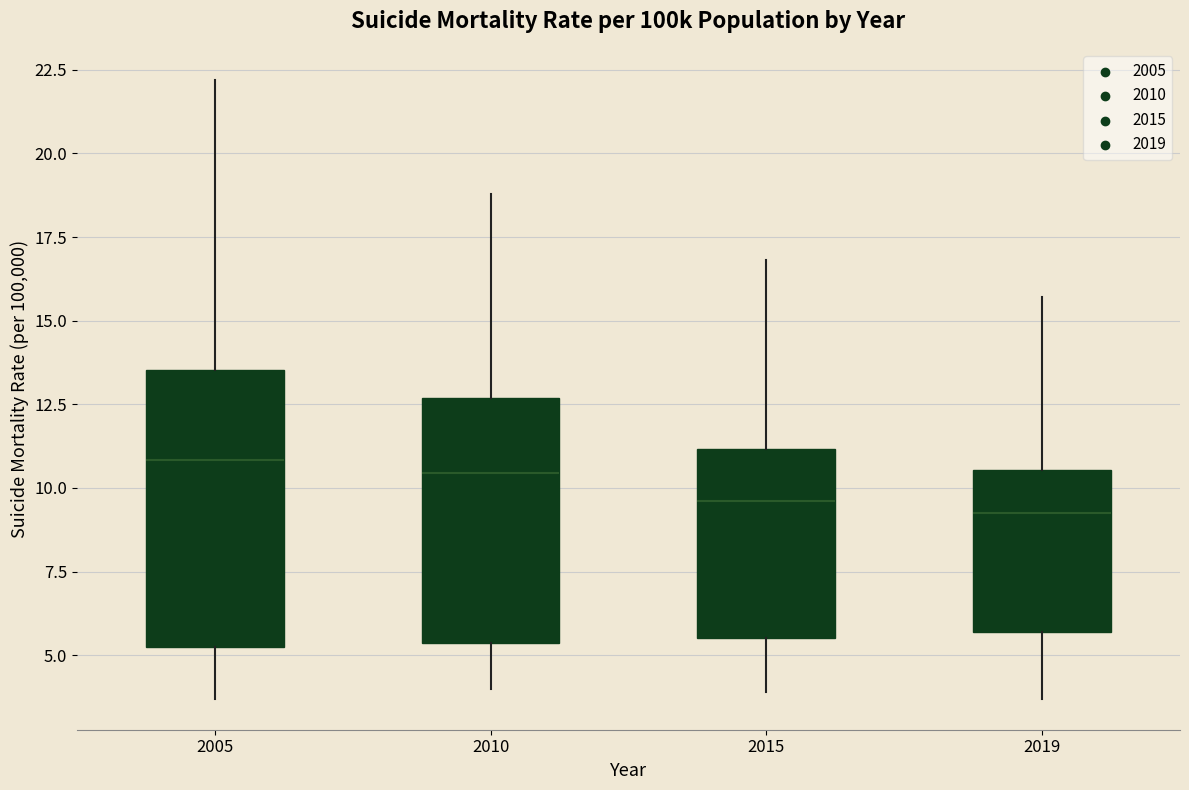

Which box is the tallest, from its lower edge to its upper edge?

2005